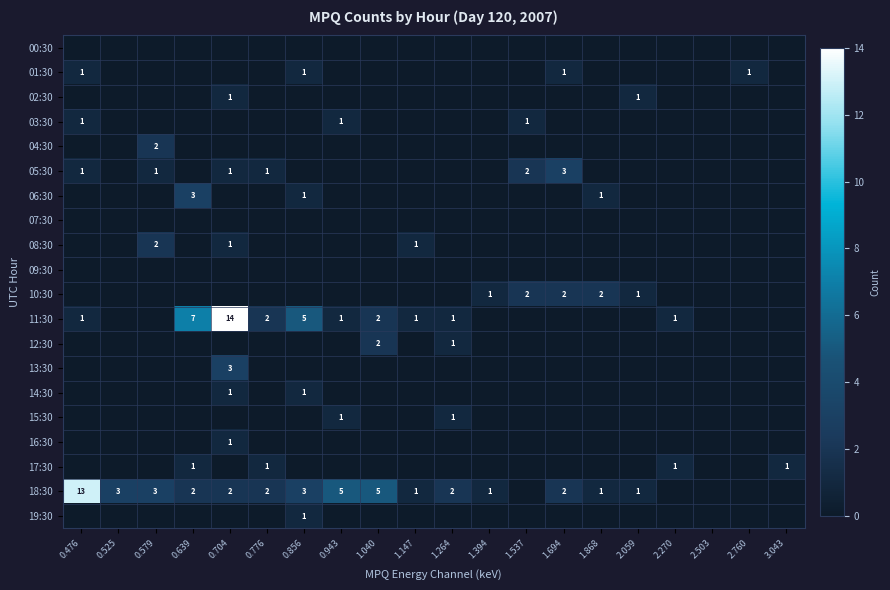

List the labels in order of 15:30 value, smallest first.

0.476, 0.525, 0.579, 0.639, 0.704, 0.776, 0.856, 1.040, 1.147, 1.394, 1.537, 1.694, 1.868, 2.059, 2.270, 2.503, 2.760, 3.043, 0.943, 1.264